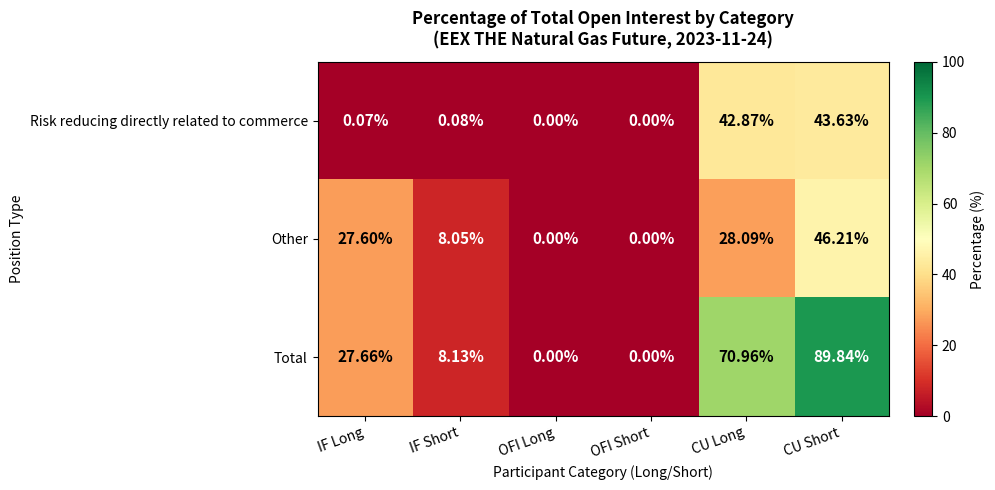

At CU Long, list the series in order from largest to smallest.

Total, Risk reducing directly related to commerce, Other